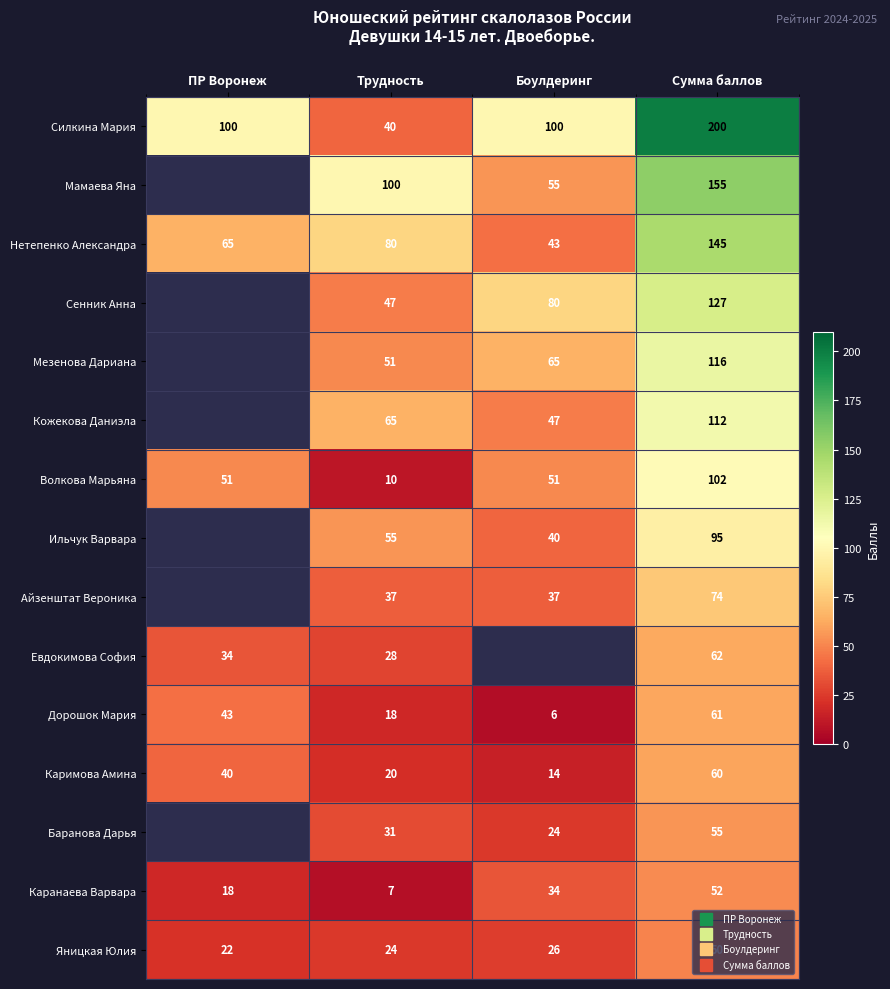

Where is Каримова Амина nearest to the value 37?

ПР Воронеж